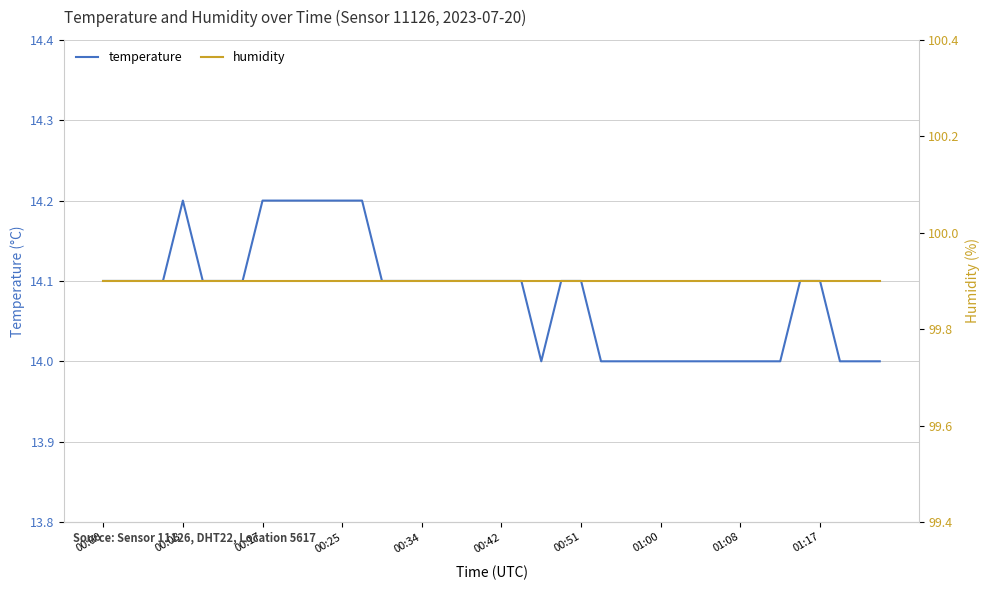

True or false: temperature has a value of 14.1 at 19.

True